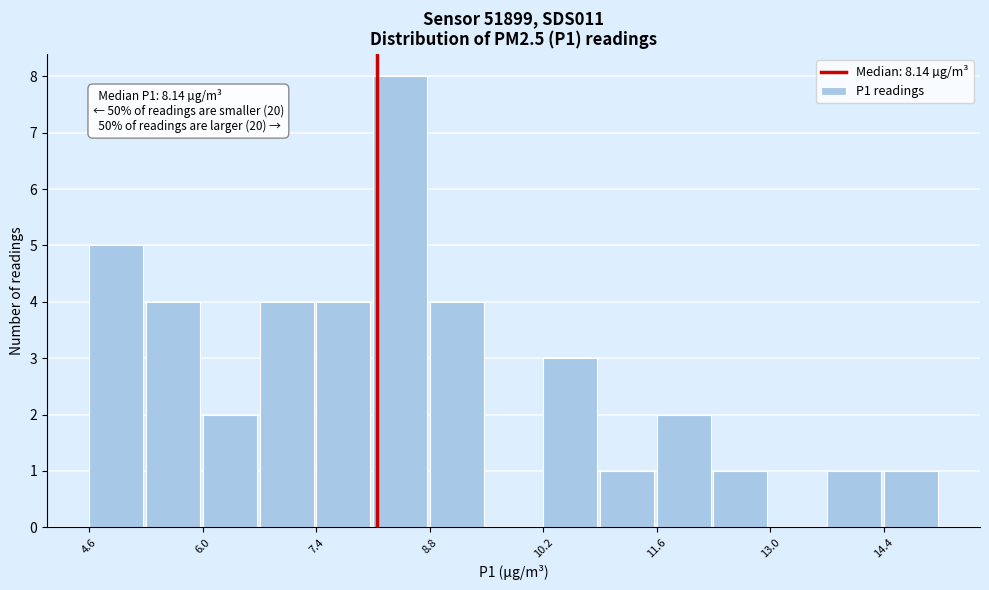

Around what value on the x-axis is the tallest bar? Give the approximate position of its centre, as read against the axis.

8.4